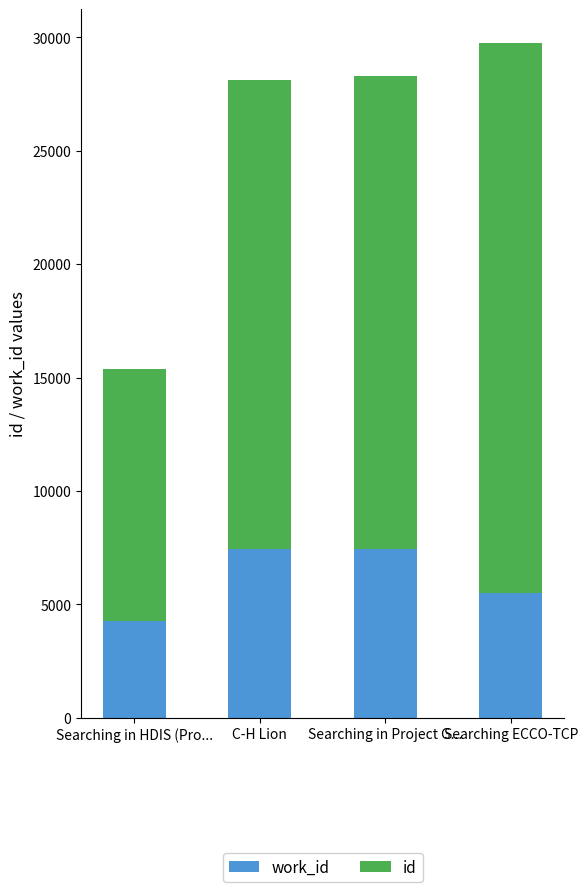

At which category is the sum across all series the highest?

Searching ECCO-TCP